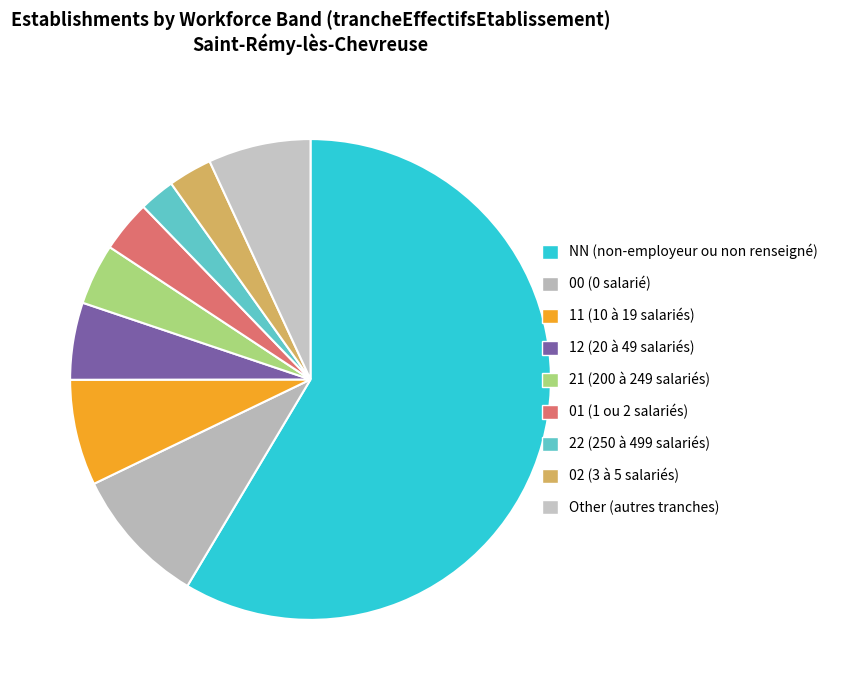

Count the number of slices in the pie.

9